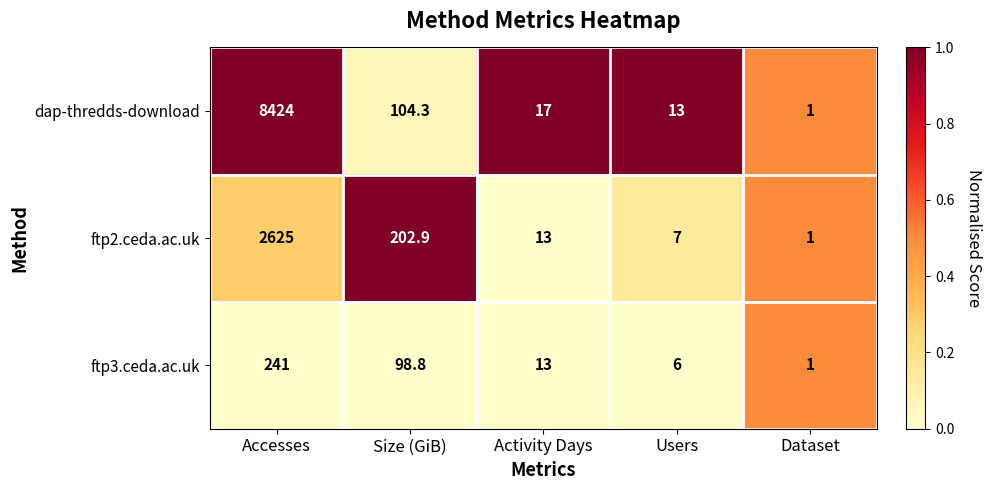

Which series has the largest total across all categories?

dap-thredds-download